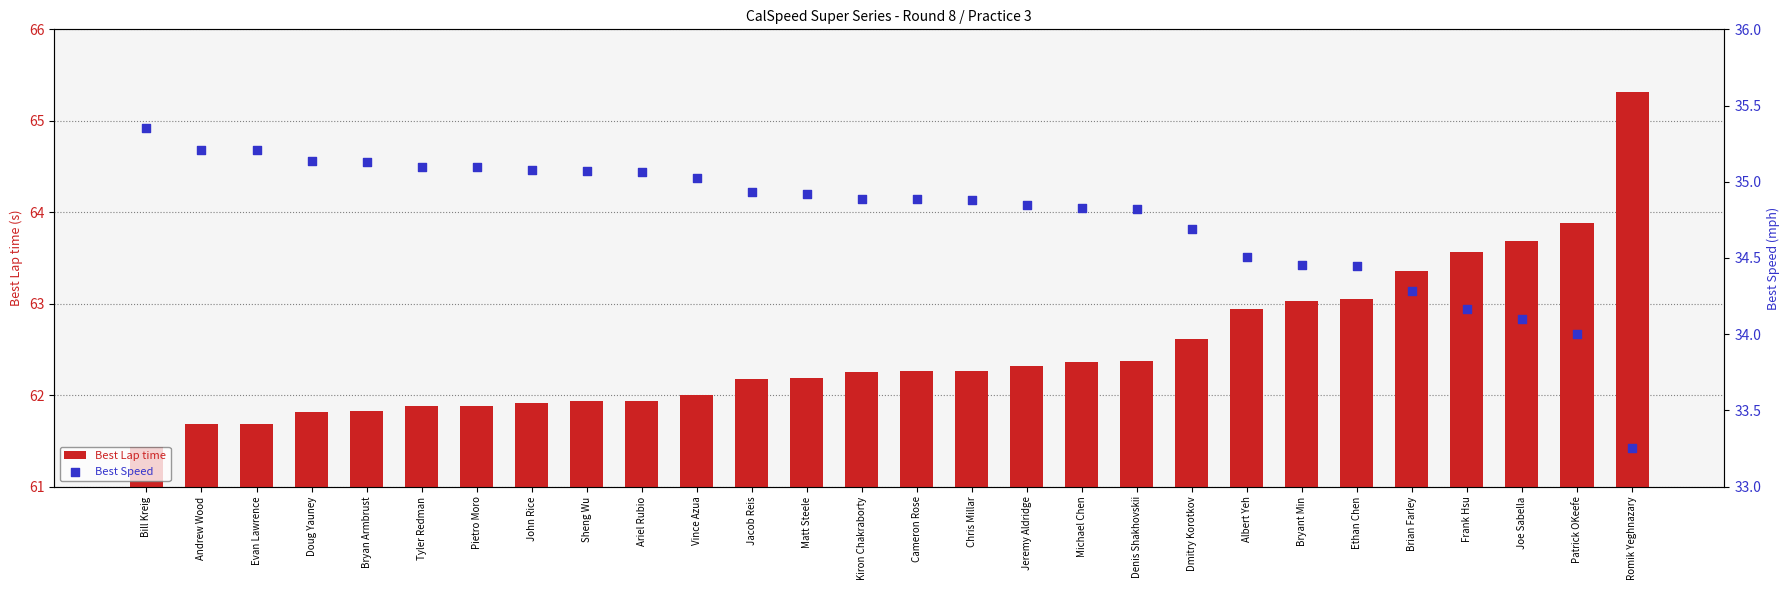

What is the total value across all series at Chris Millar?

97.1